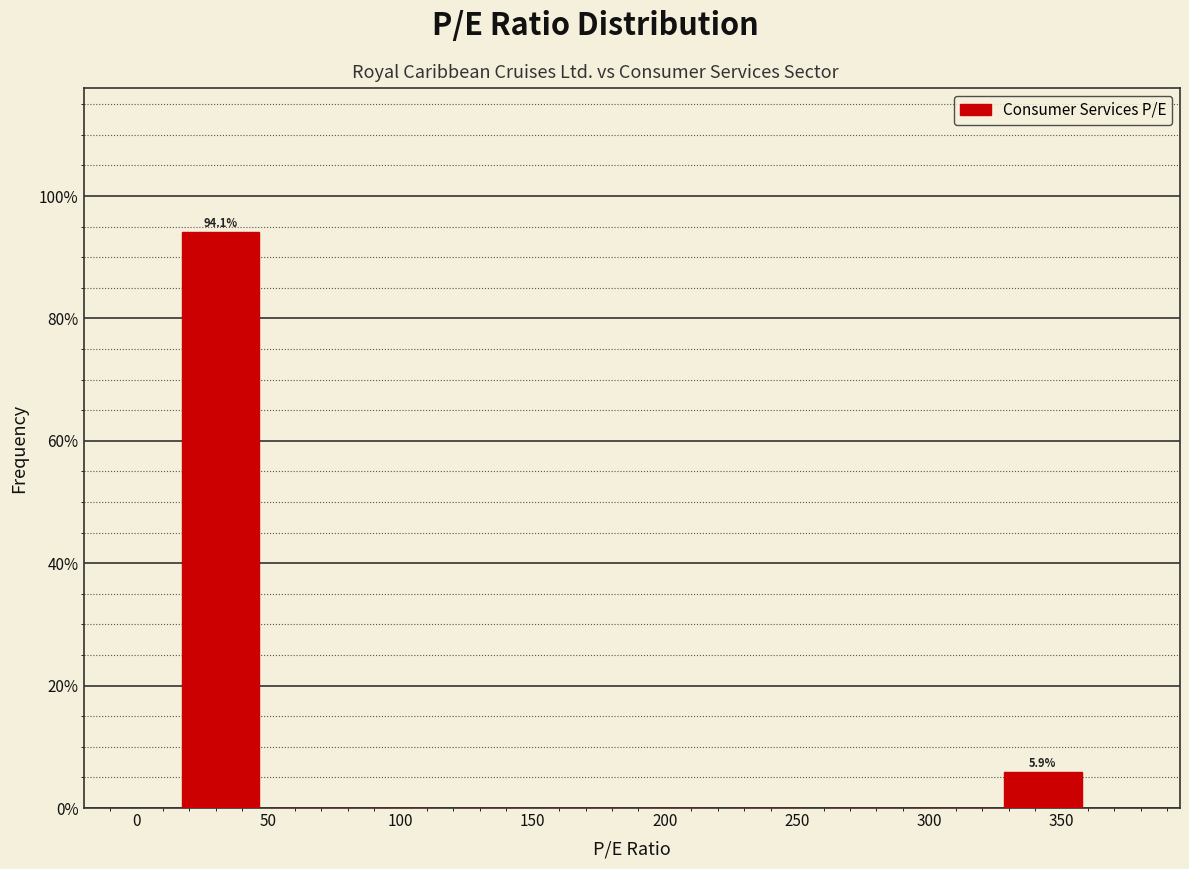

Over which range of the x-axis is the bar tallest?

15 to 50